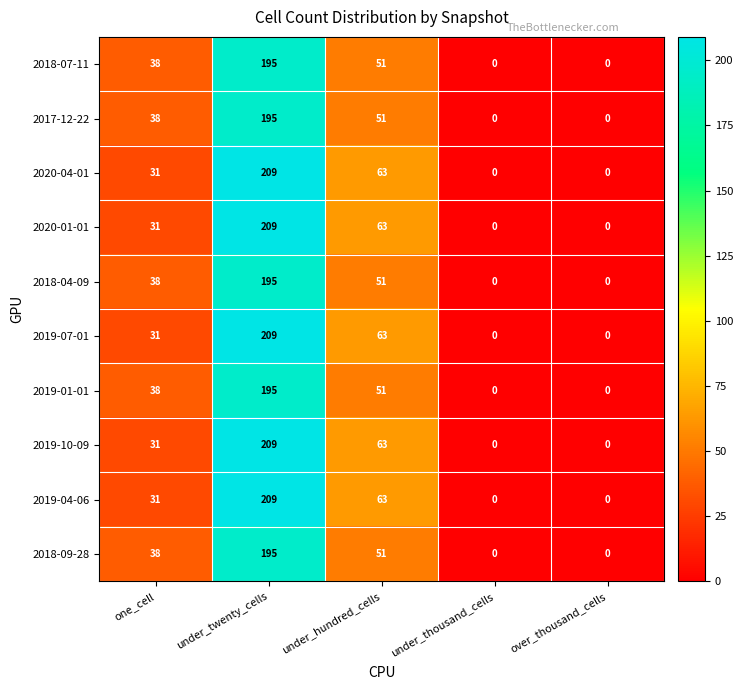

Read the 2020-04-01 value at under_twenty_cells, to the nearest 50.

200